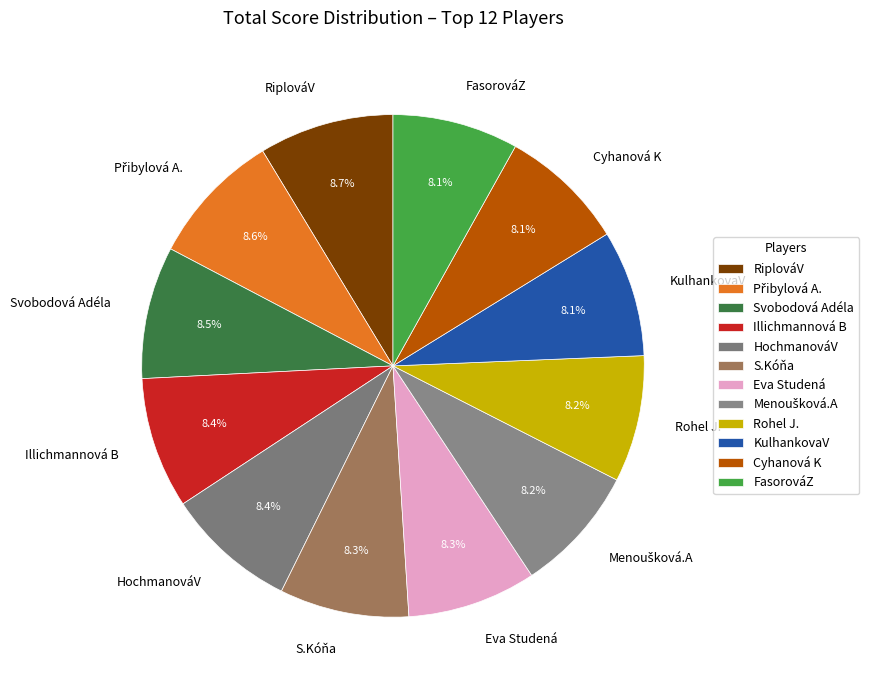

To the nearest percent, what is the difference between the largest and smallest slice percentages?

1%